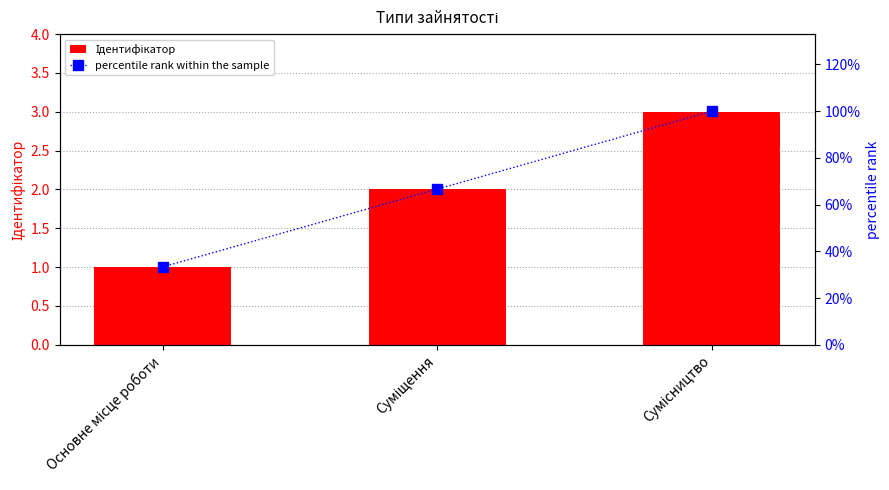

Rank the categories by percentile rank within the sample value from highest to lowest.

Сумісництво, Суміщення, Основне місце роботи